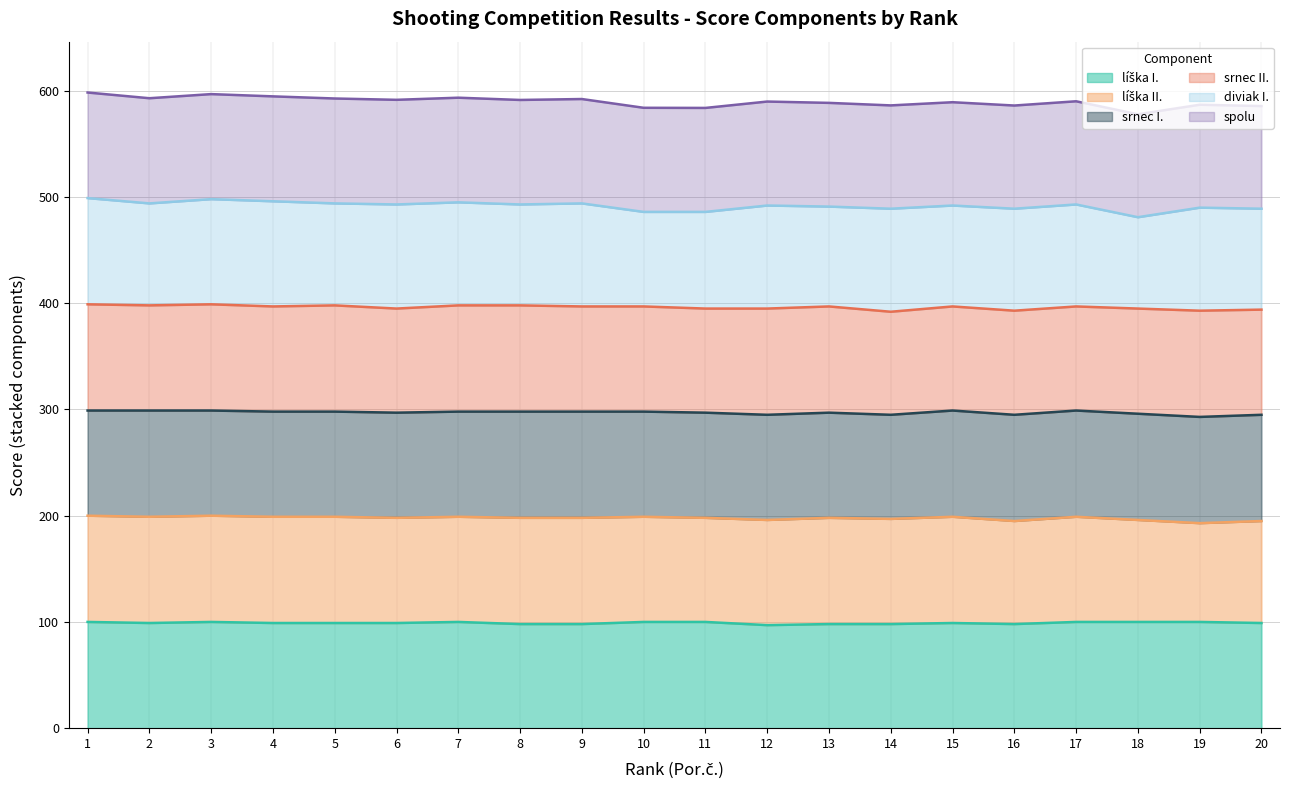

The diviak I. series shows 97 at 7. True or false?

True